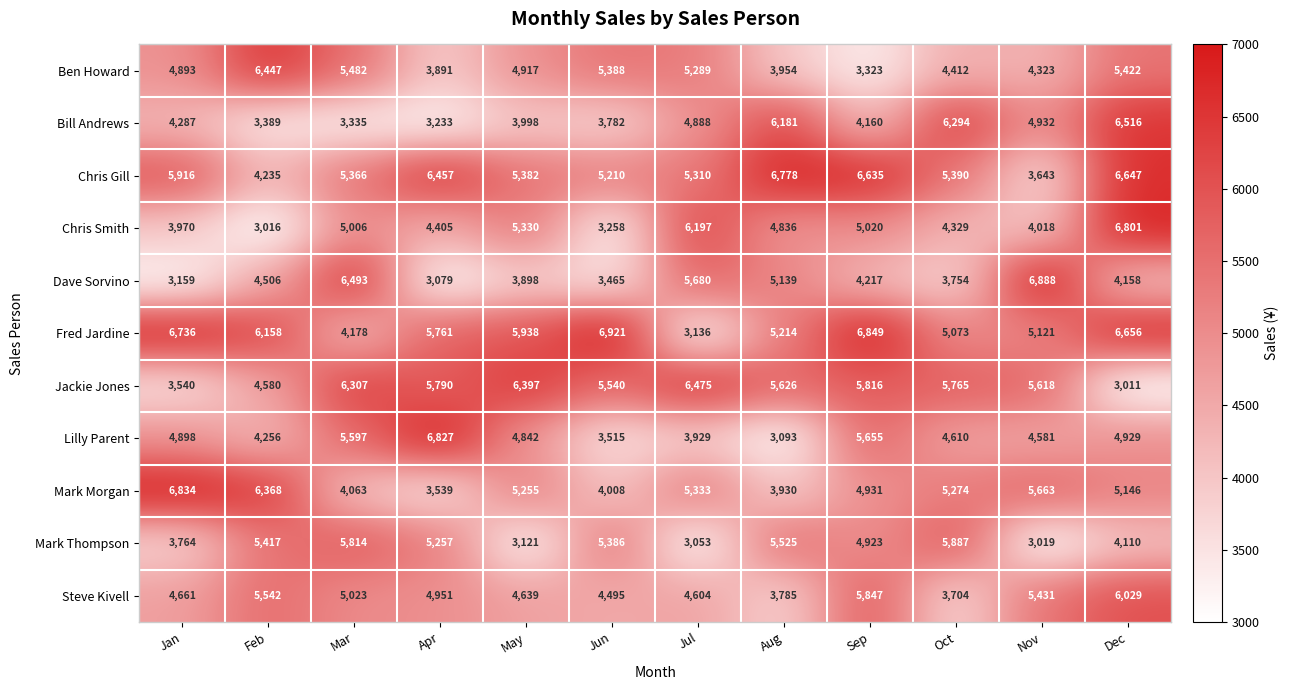

Is it true that Chris Smith equals 6204 at Apr?

False